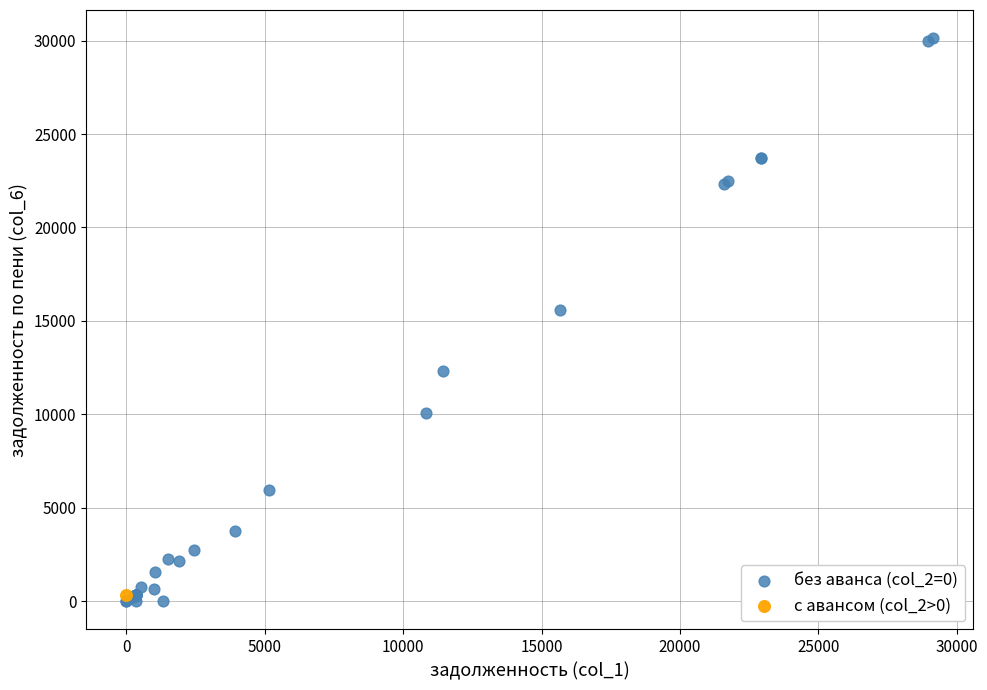

What are all the series names shown in the legend?

без аванса (col_2=0), с авансом (col_2>0)